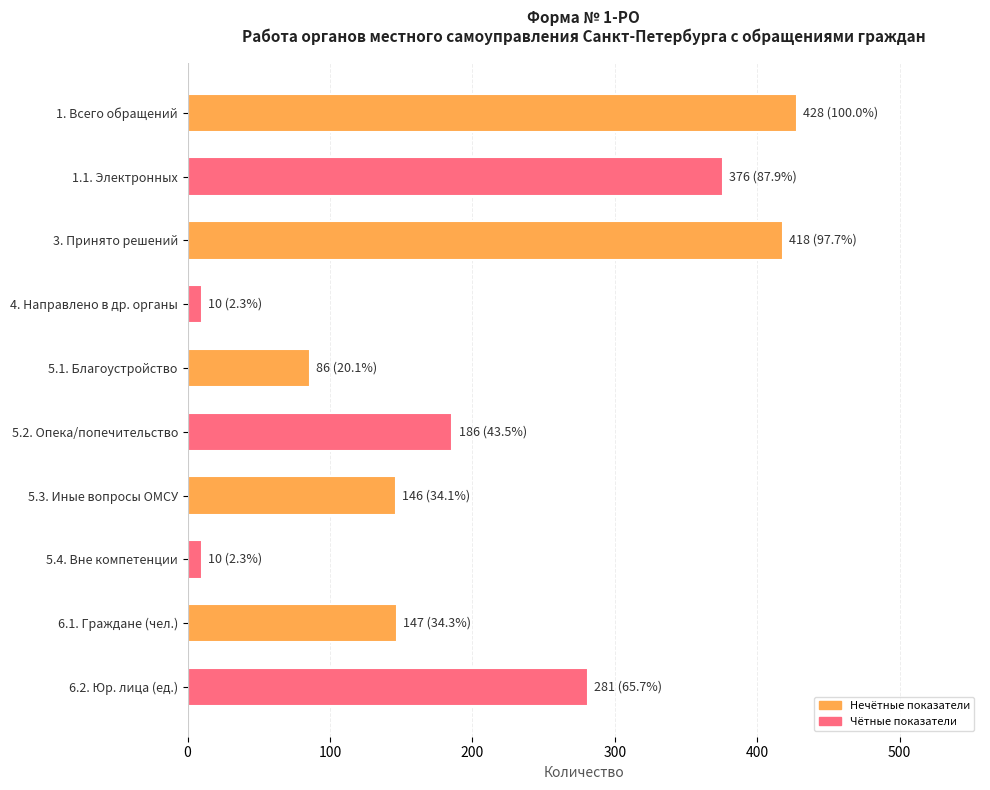

How many bars are there in total?

10